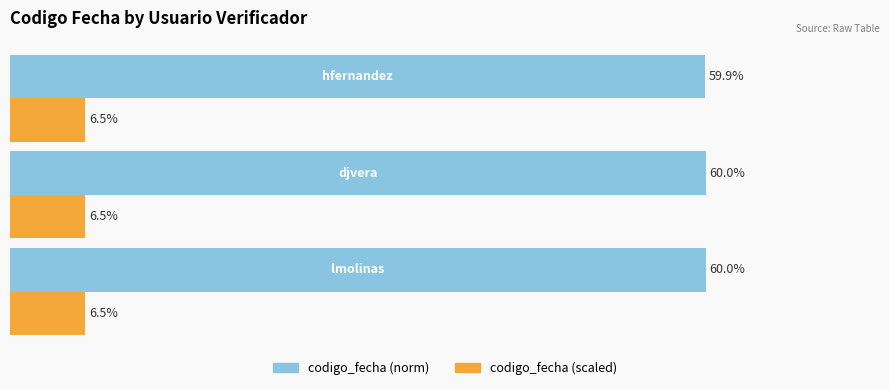

List the series in order of their peak value, highest first.

codigo_fecha (norm), codigo_fecha (scaled)